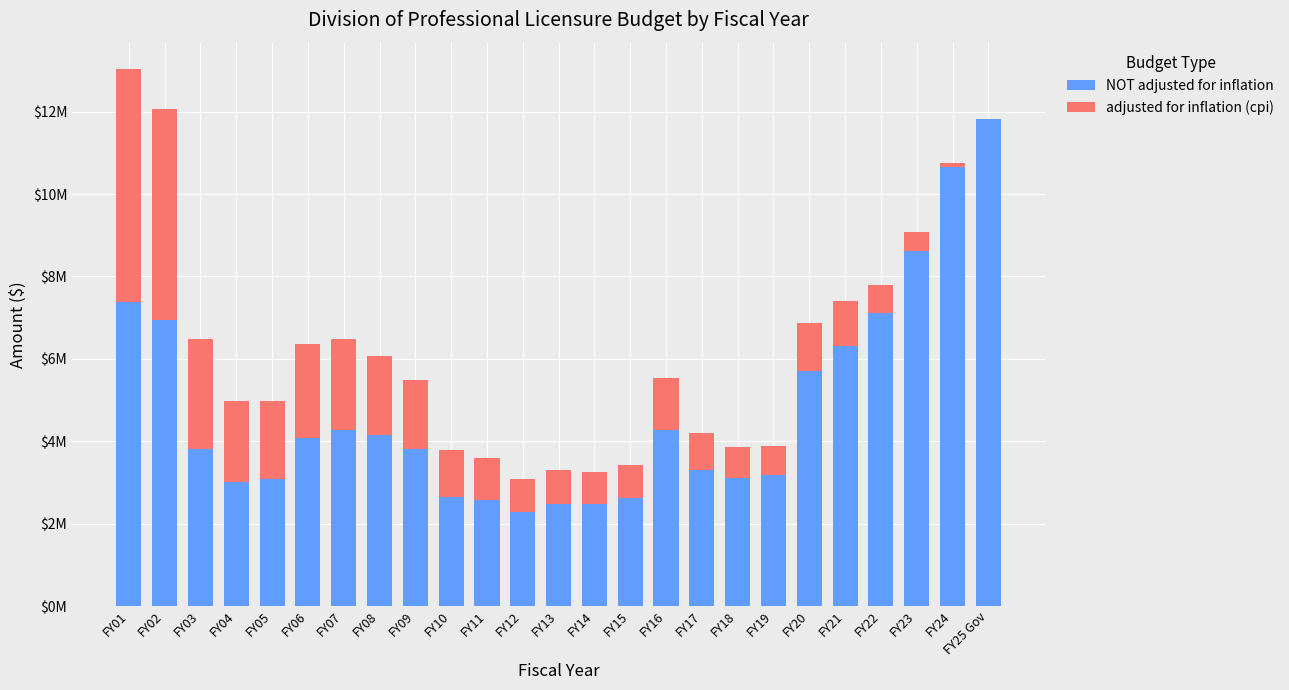

Where is adjusted for inflation (cpi) nearest to the value 2780371?

FY03